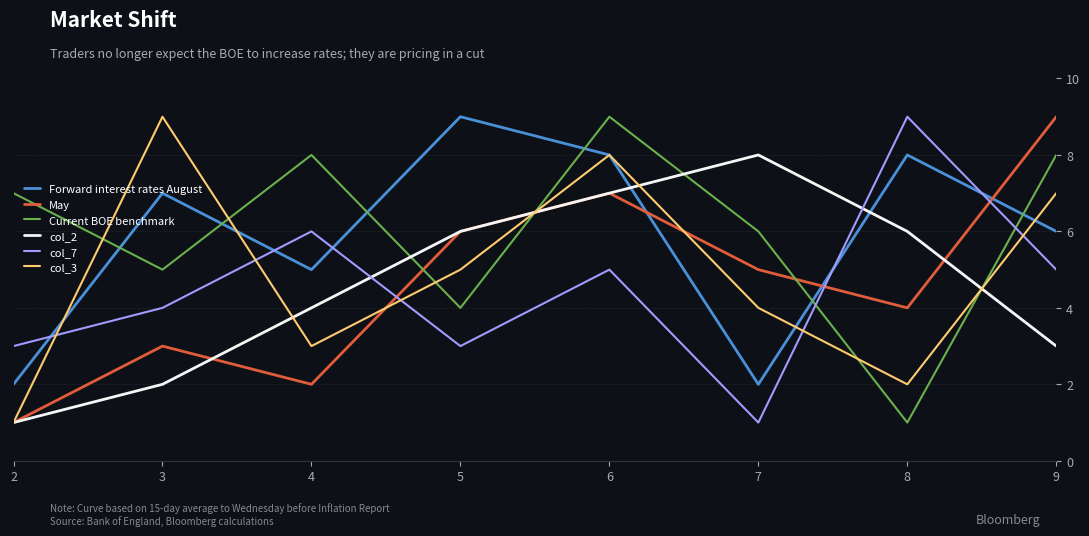

Which series has the largest total across all categories?

Current BOE benchmark